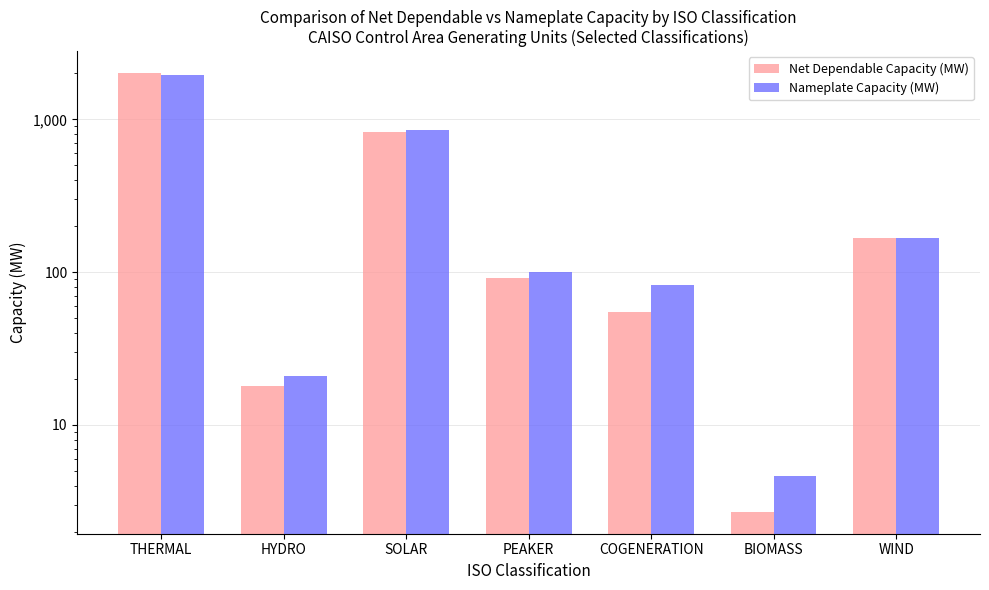

Where is Nameplate Capacity (MW) nearest to the value 980?

SOLAR